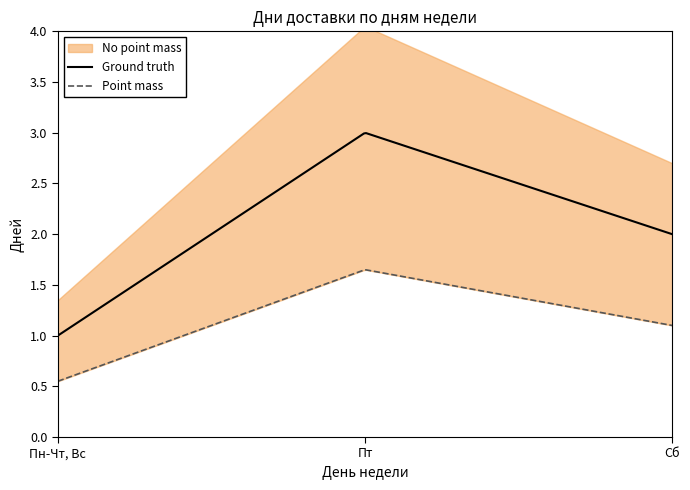

Does the chart have visible grid lines?

No